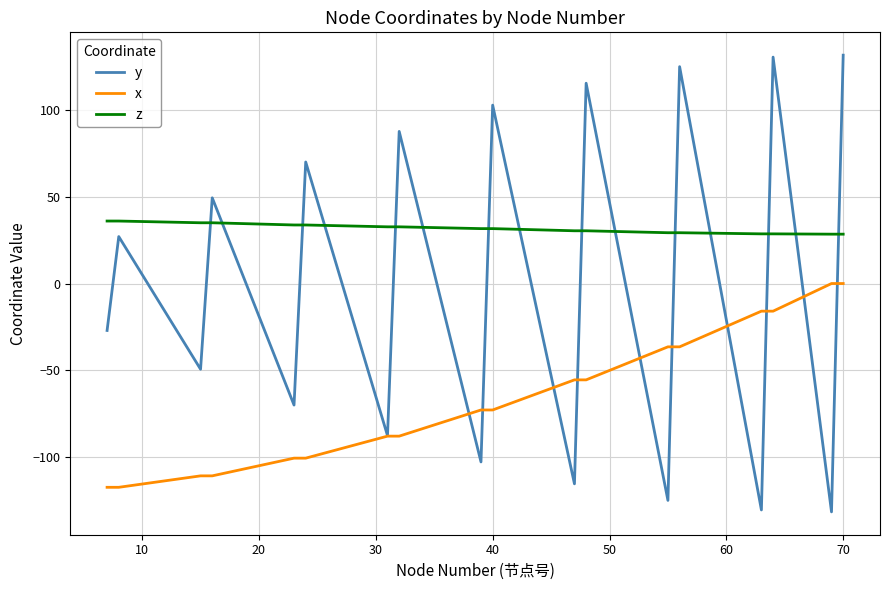

True or false: x and z intersect in this chart.

False